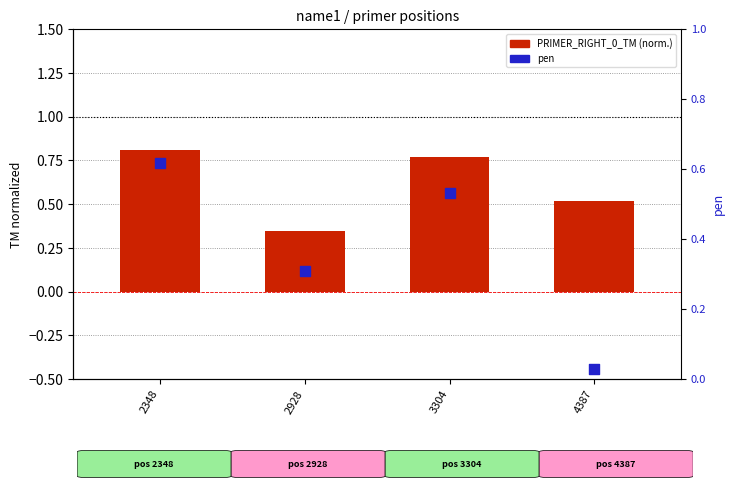

Which series contains the highest Y value?

PRIMER_RIGHT_0_TM (normalized)